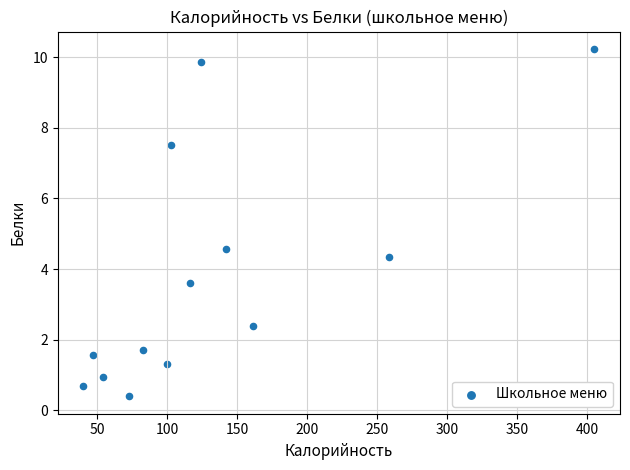

What Y value in the scatter plot is closest to 5?

4.6